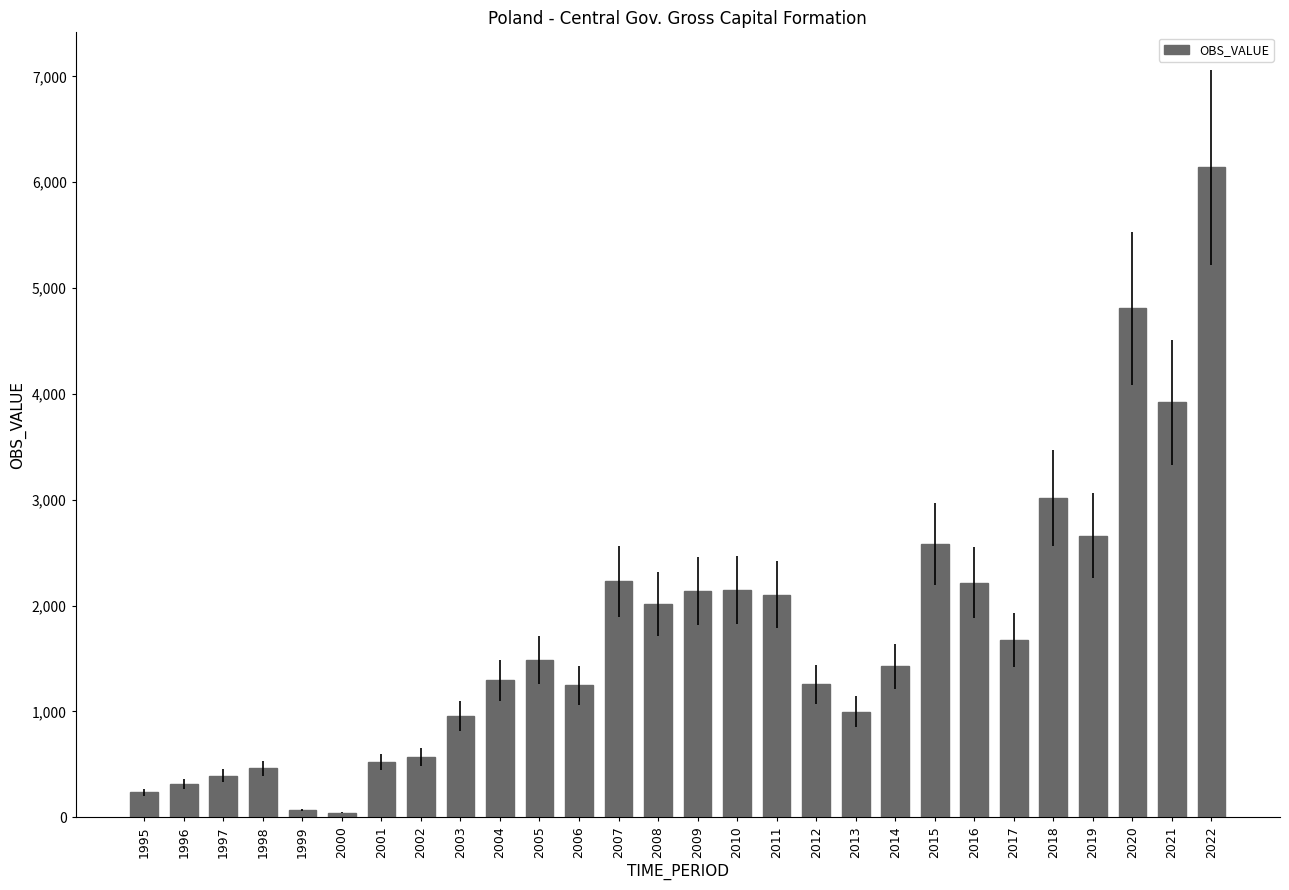

What is the value of the 10th bar from the left?

1293.0